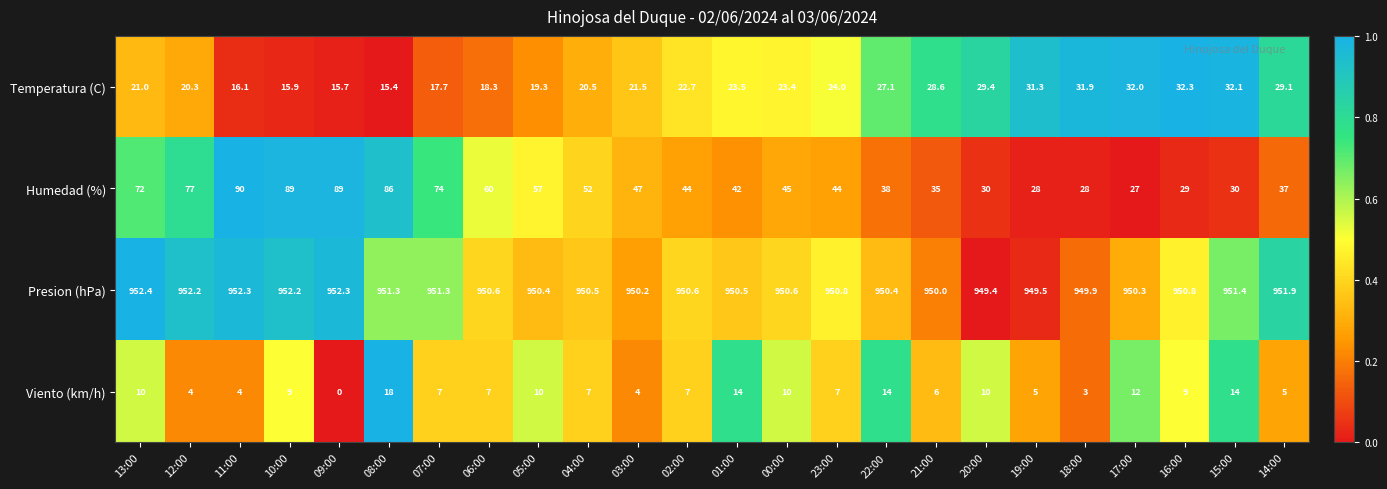

Which series has the largest range (max minus min)?

Humedad (%)